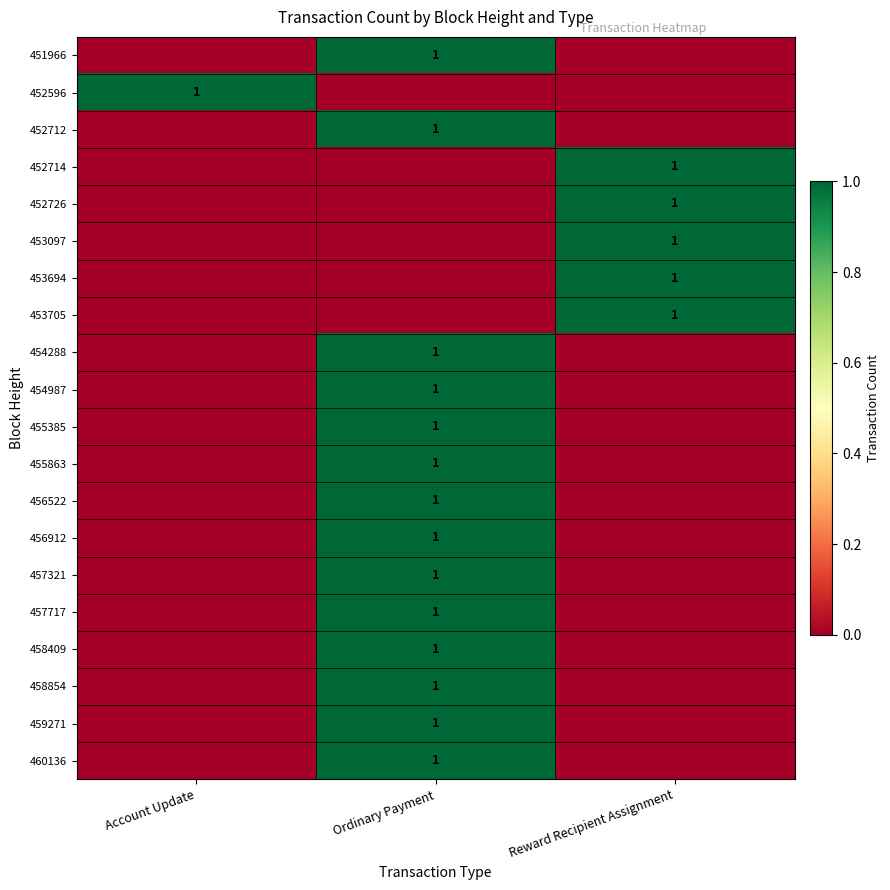

True or false: 452712 has a value of 1 at Ordinary Payment.

True